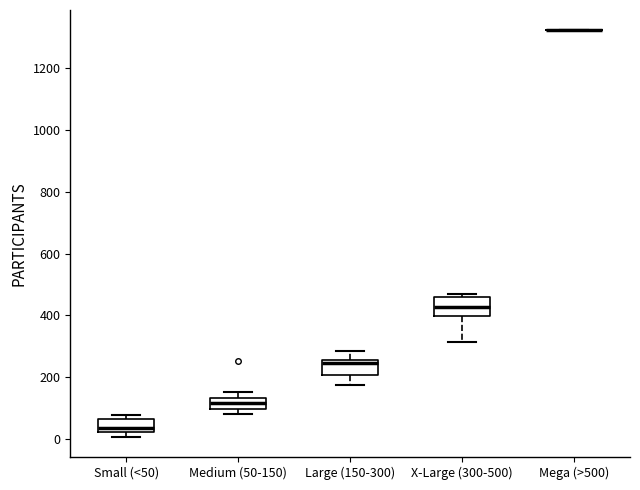

Where does the lower whisker of the box for X-Large (300-500) end on the y-axis? The values are not printed on the chart, so give them approximately, as read against the axis.

320